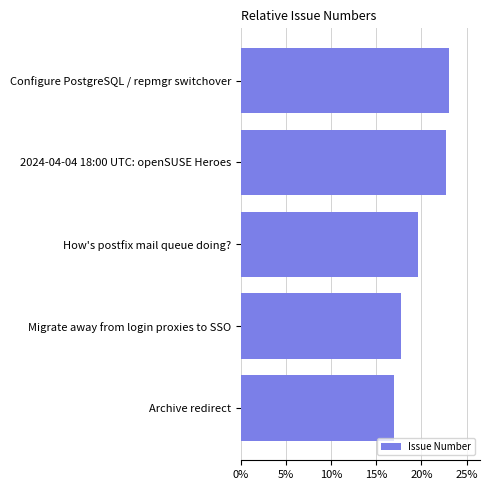

Read the value at Migrate away from login proxies to SSO.

17.7